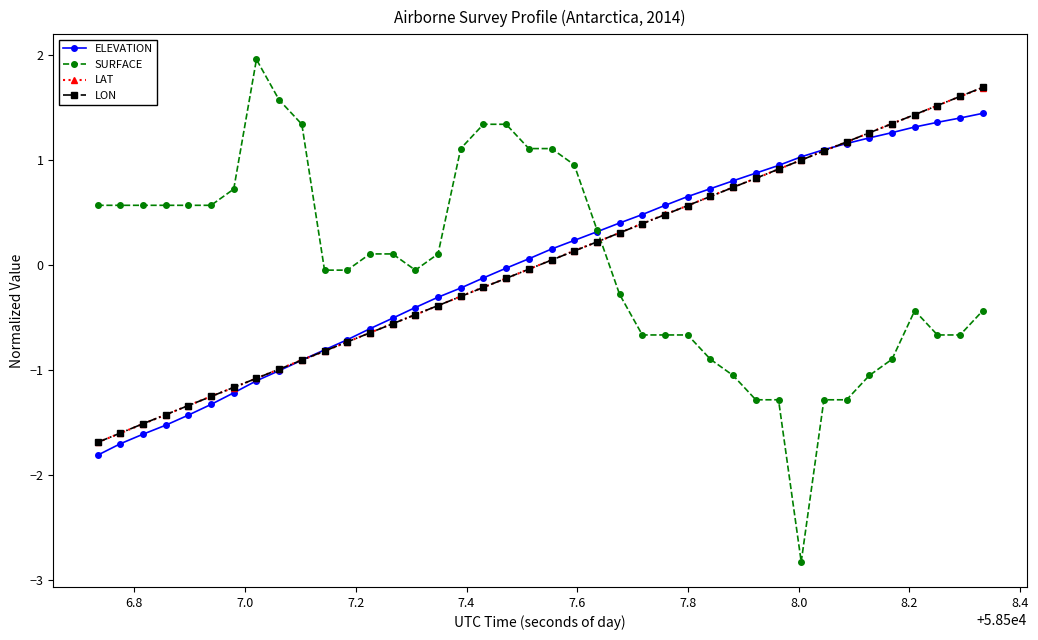

Which series has the widest spread of values?

SURFACE